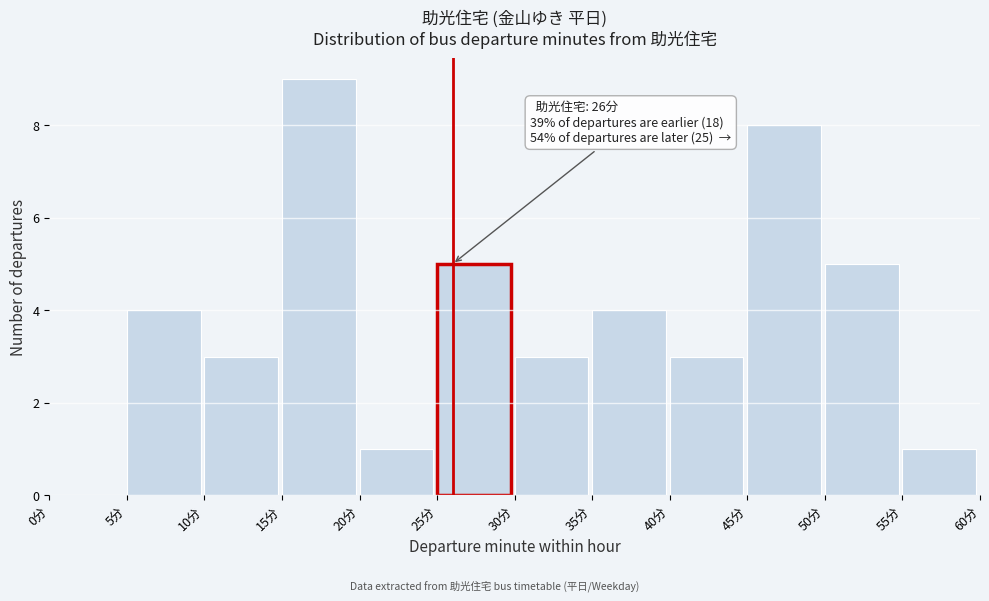

Which range on the x-axis has the tallest bar?

15 to 20